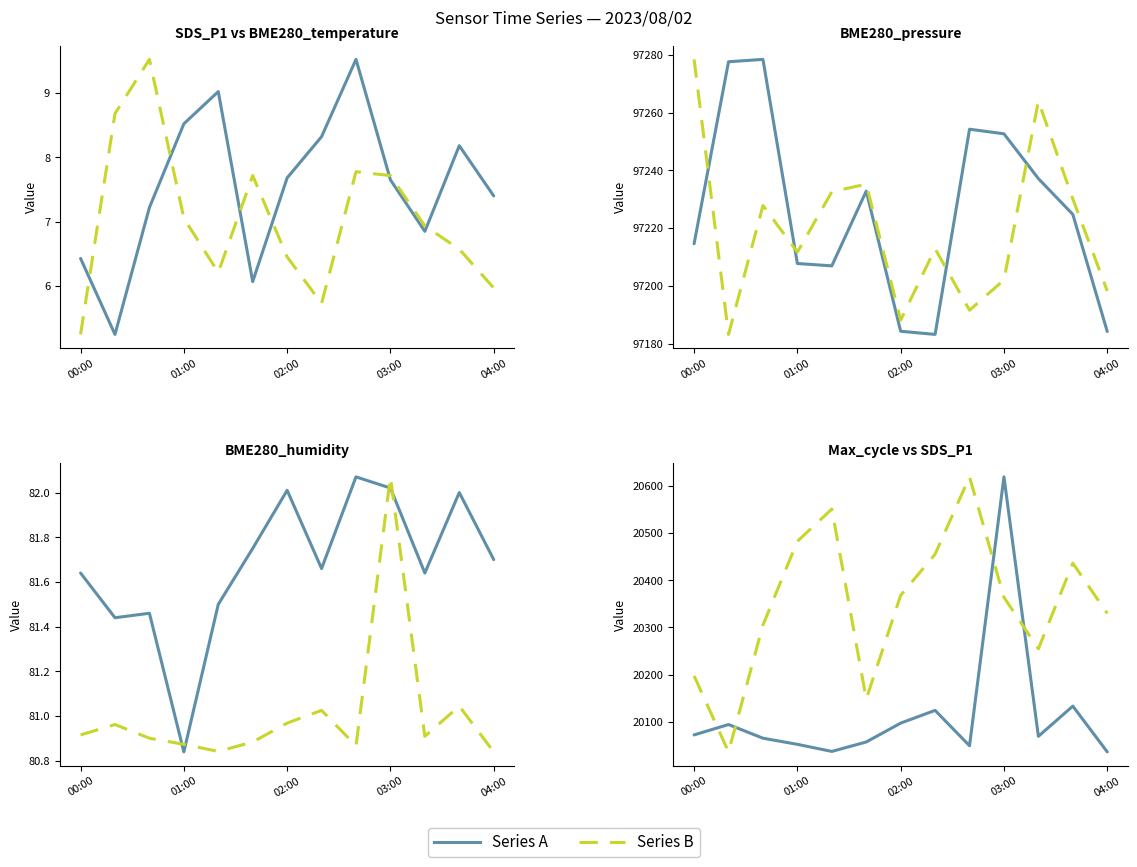

Which series has the largest range (max minus min)?

BME280_pressure